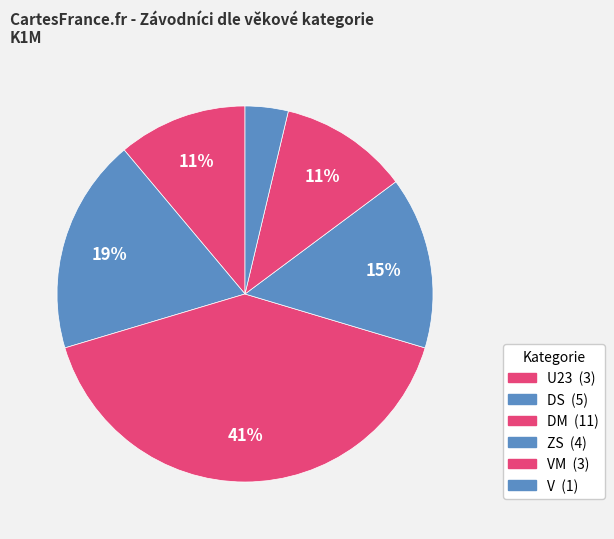

To the nearest percent, what is the average slice percentage?

17%